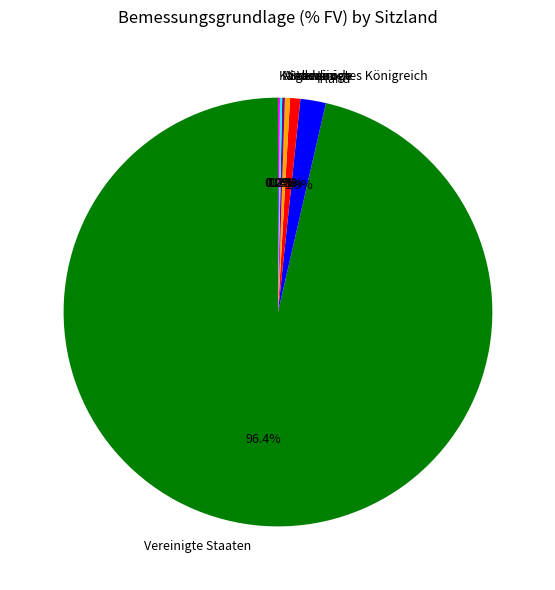

What is the majority slice?

Vereinigte Staaten